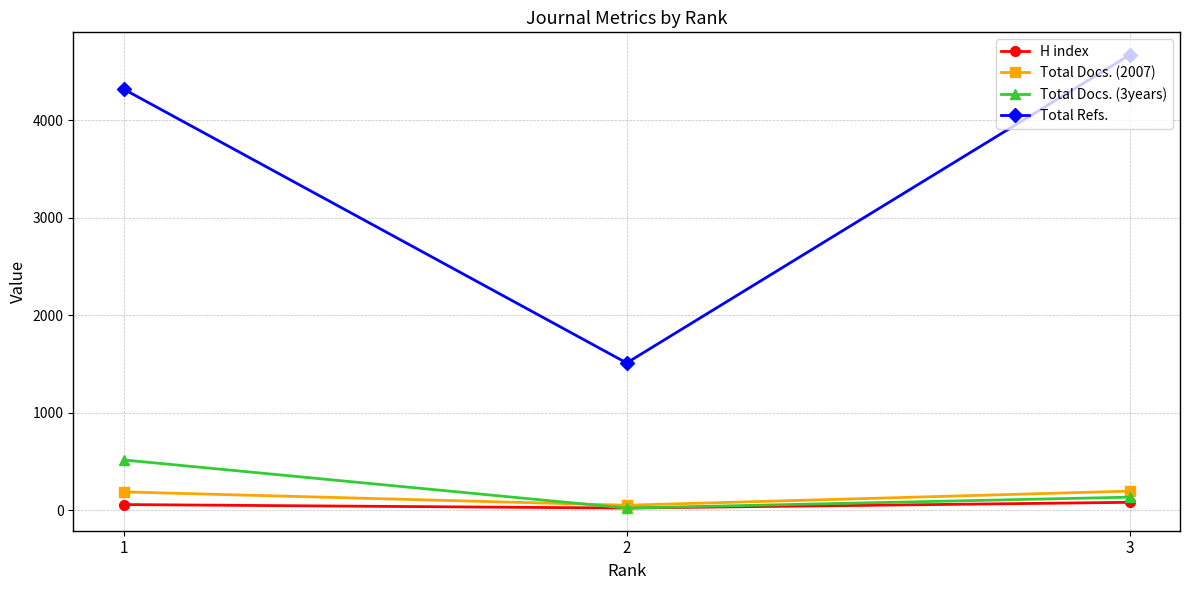

How many Total Docs. (3years) values are between 22 and 516?

3